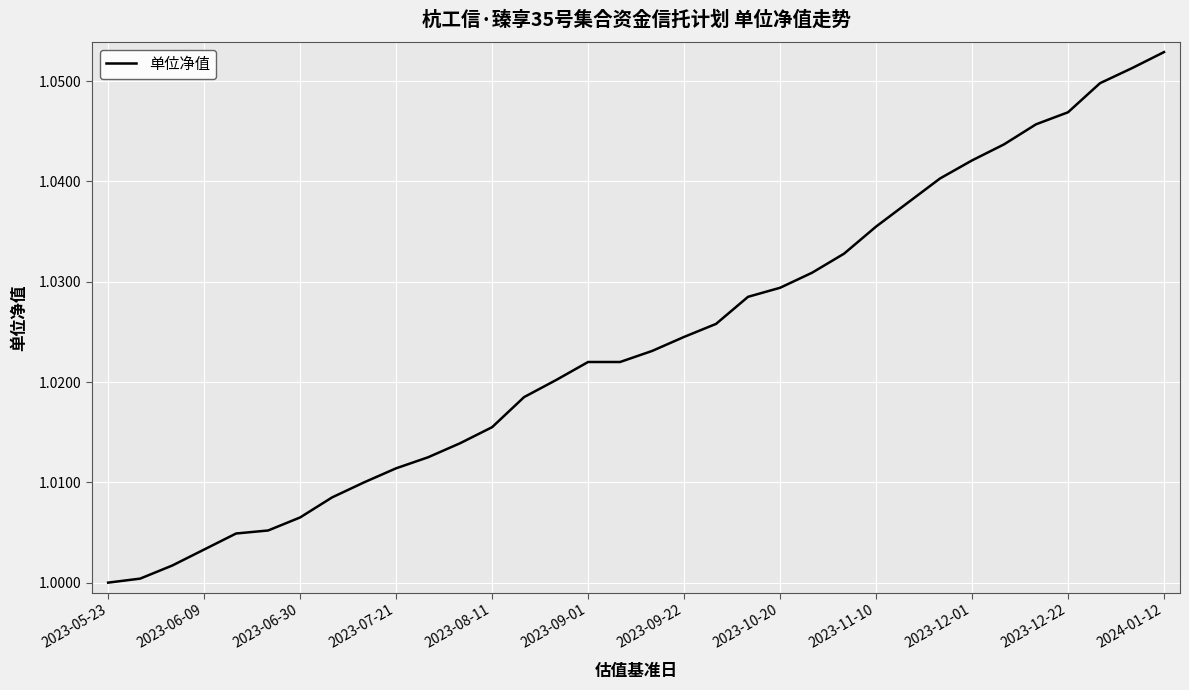

How many lines are shown in the chart?

1